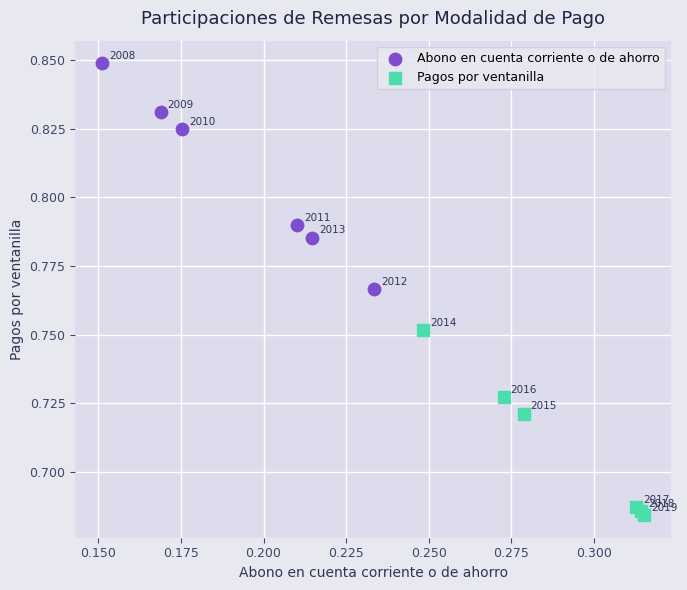

Which series has the largest Y range (max minus min)?

Abono en cuenta corriente o de ahorro